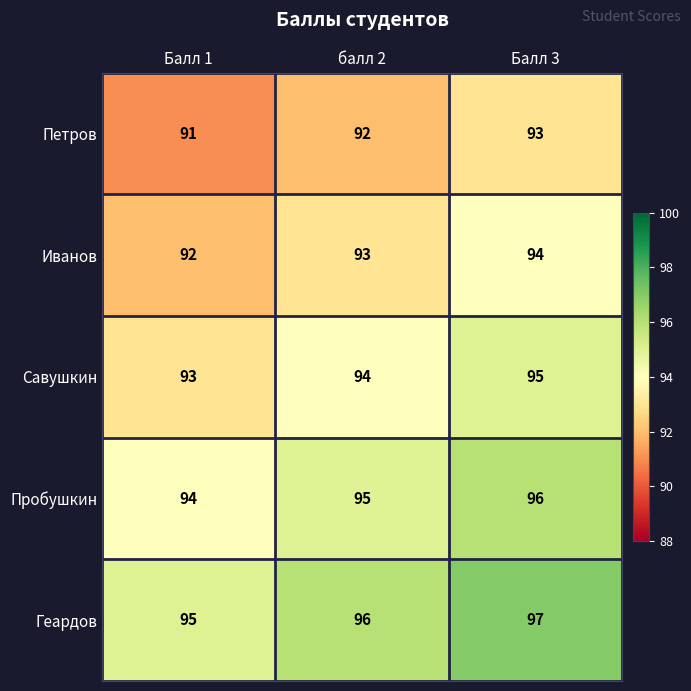

The value of Иванов at Балл 3 is 149. True or false?

False